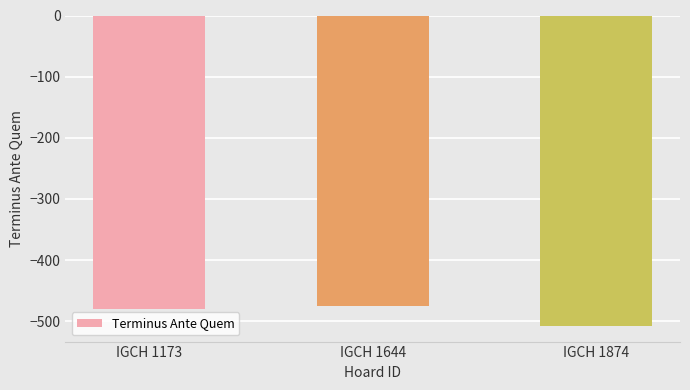

The value at IGCH 1173 is -152. True or false?

False